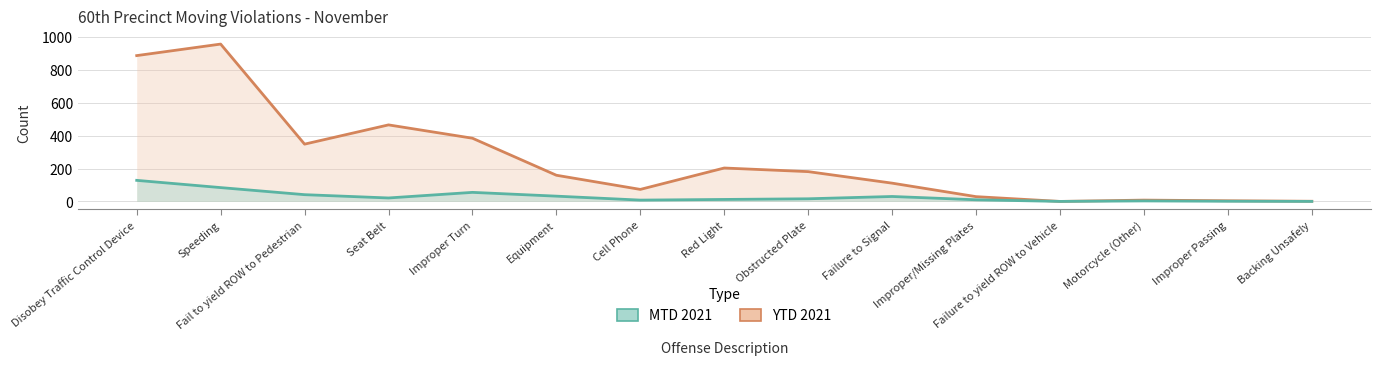

In MTD 2021, how many points are higher than both neighbors (excluding endpoints)?

3